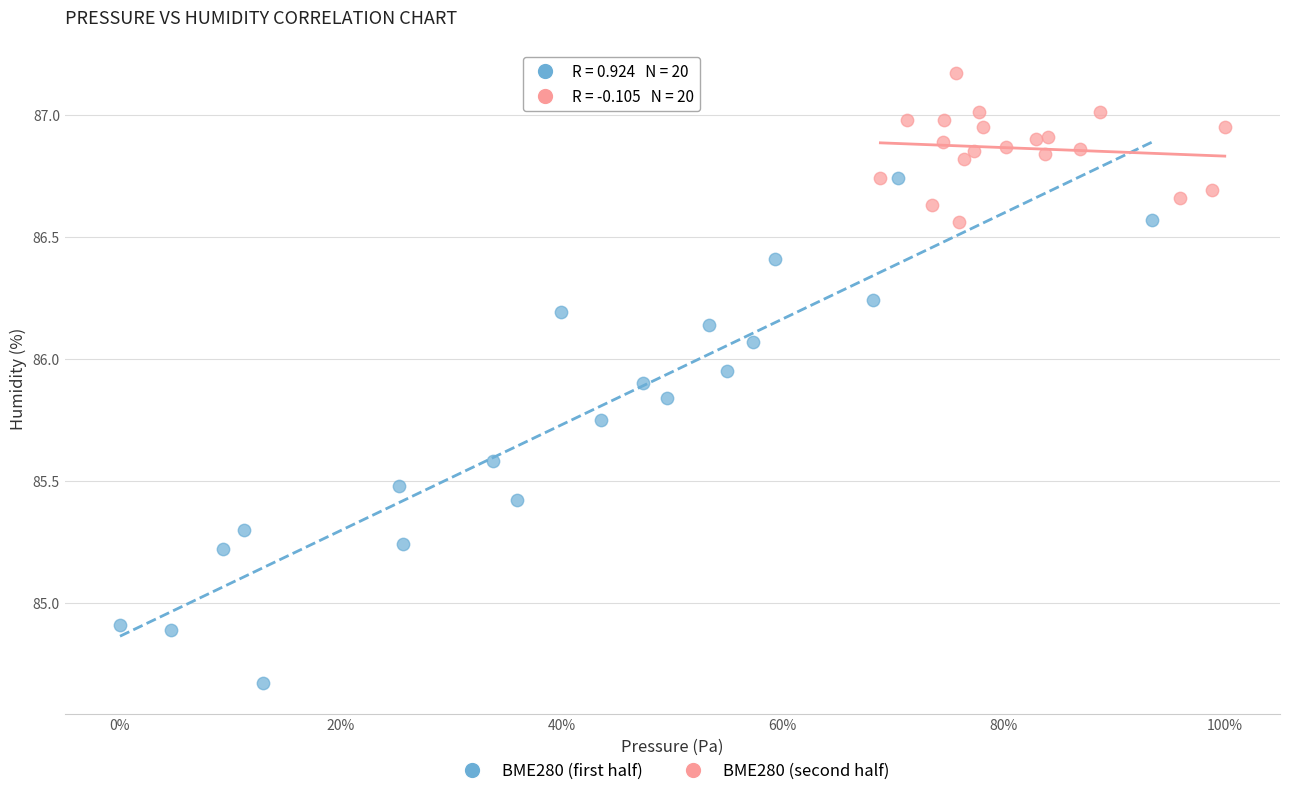

Which series reaches the maximum Y coordinate?

BME280 (second half)